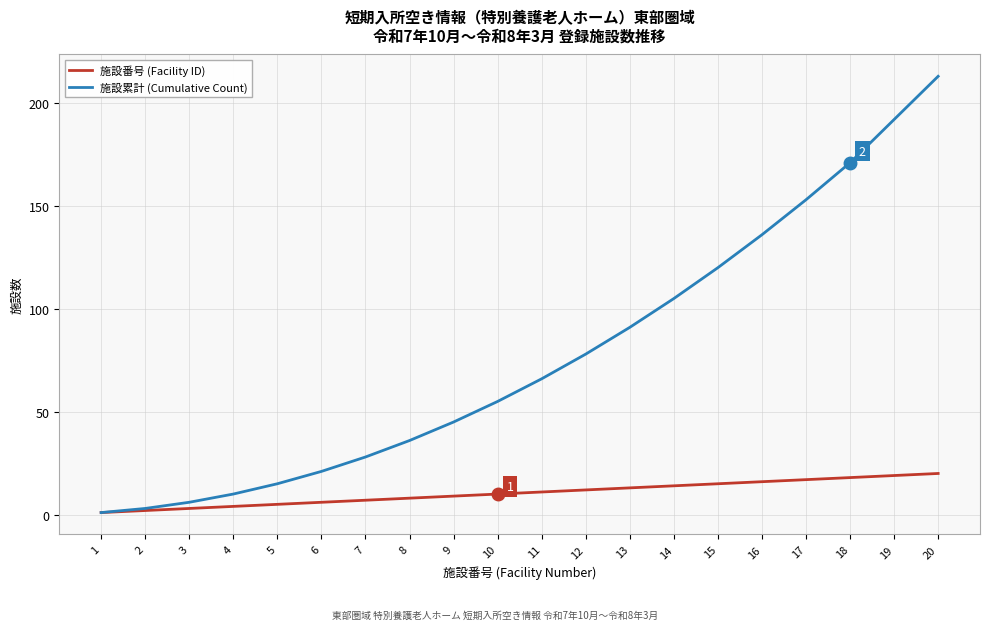

At which category is the sum across all series the highest?

20